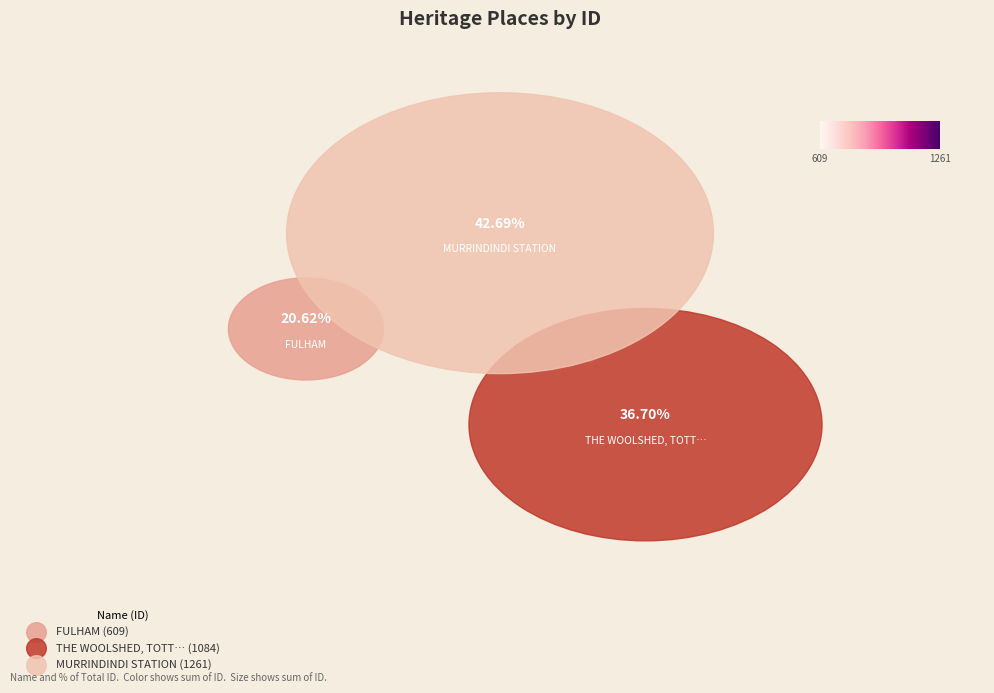

To the nearest percent, what is the difference between the largest and smallest slice percentages?

22%